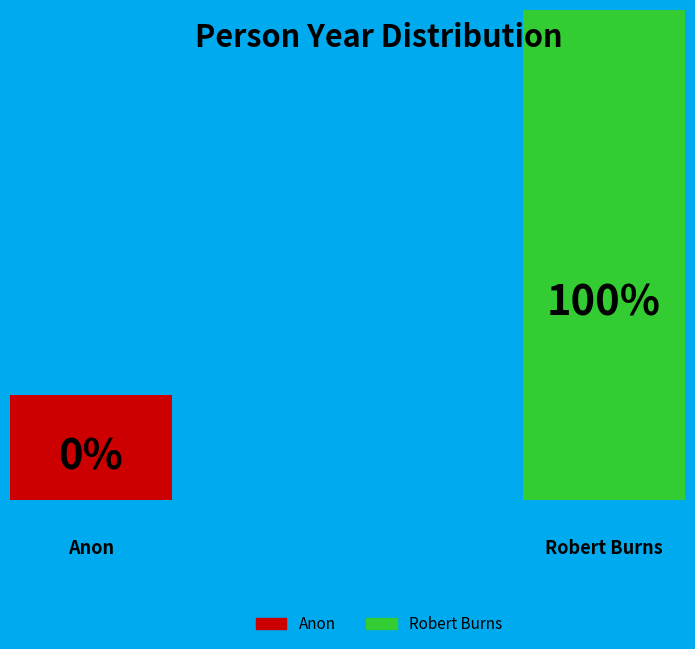

Is it true that Anon is 9% of the pie?

False